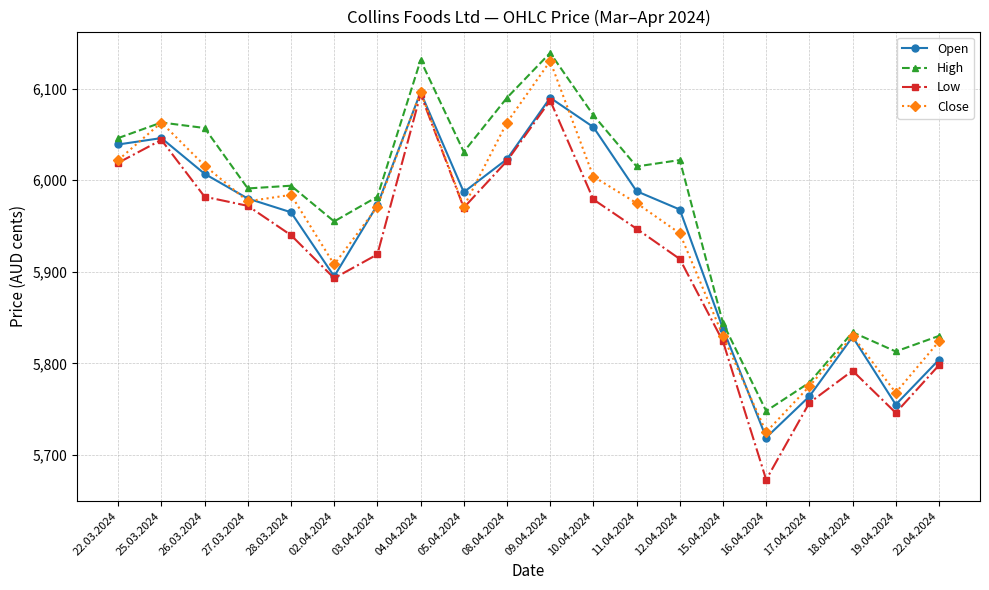

The value of Low at 05.04.2024 is 5970. True or false?

True